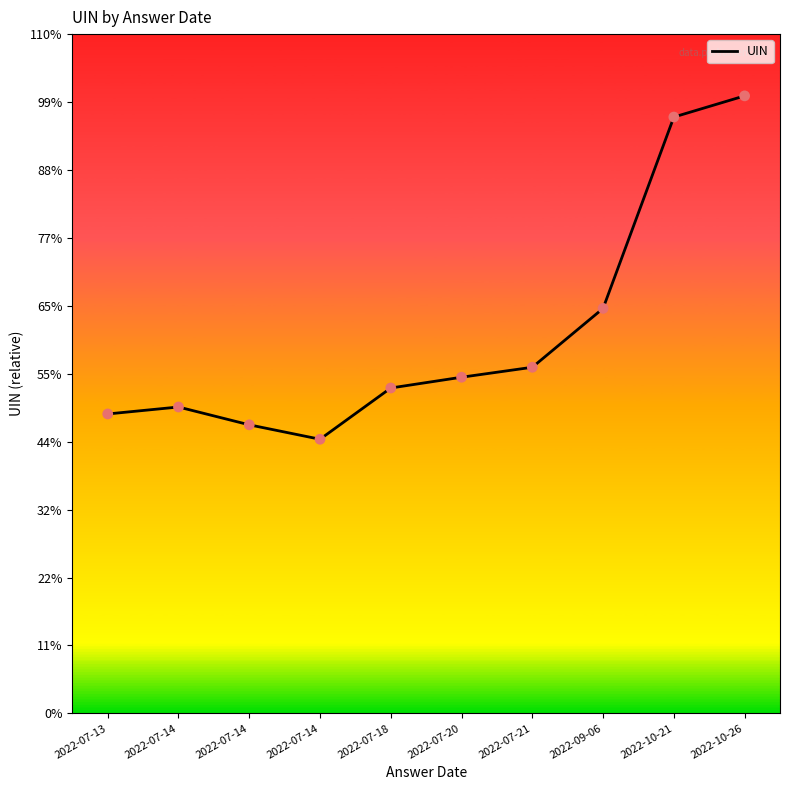

What is the ratio of the value at 2022-07-14 to the value at 2022-07-13?

1.0